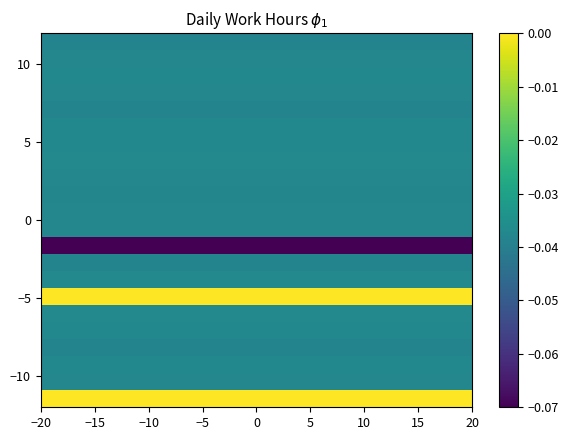

What is the minimum value shown in the chart?

-0.1